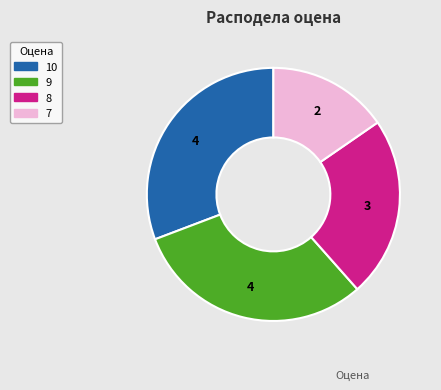

What is the ratio of the value at 7 to the value at 9?

0.5